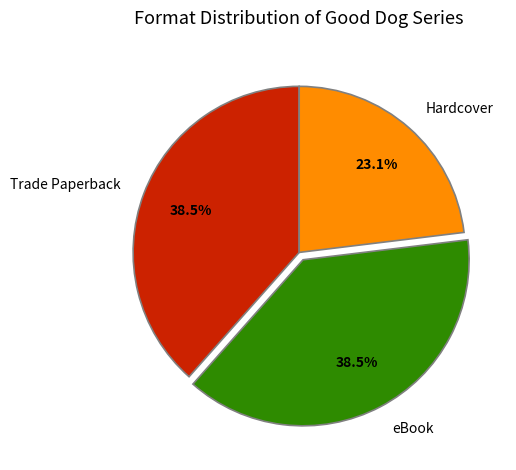

What is the smallest slice in the pie chart?

Hardcover